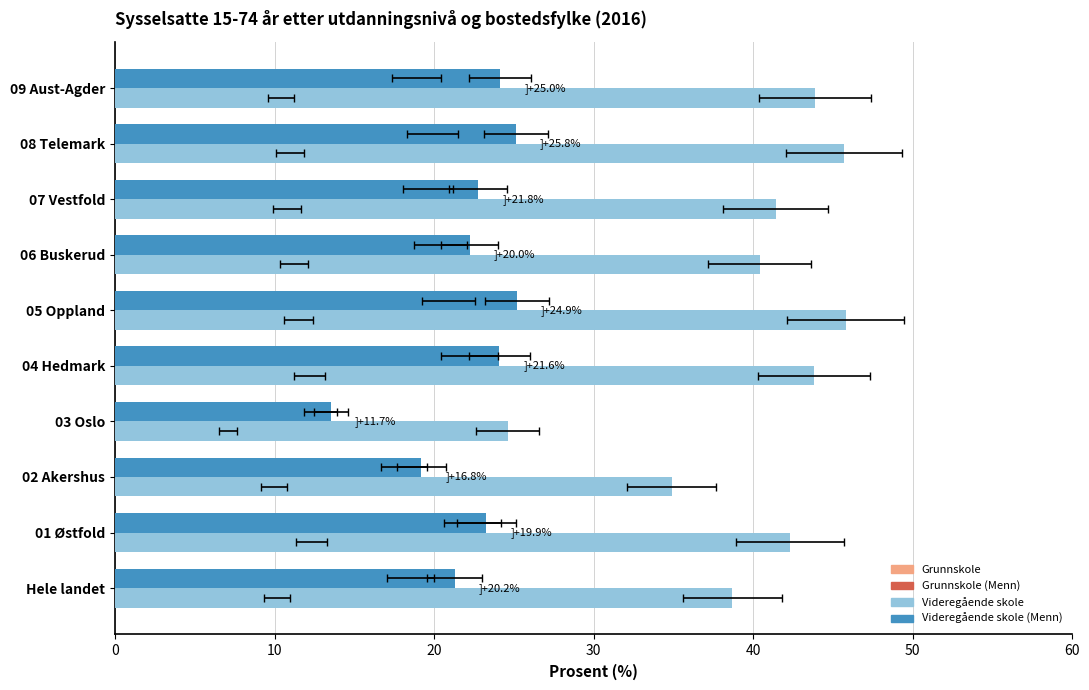

What position from the left is 02 Akershus?

3